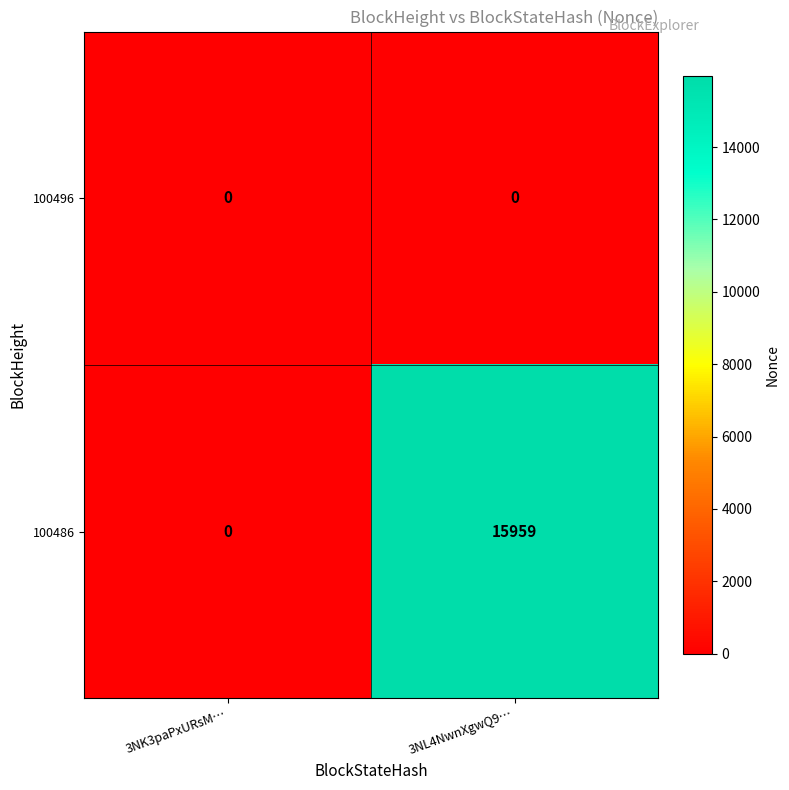

What is the average value of the 100486 series?

7980